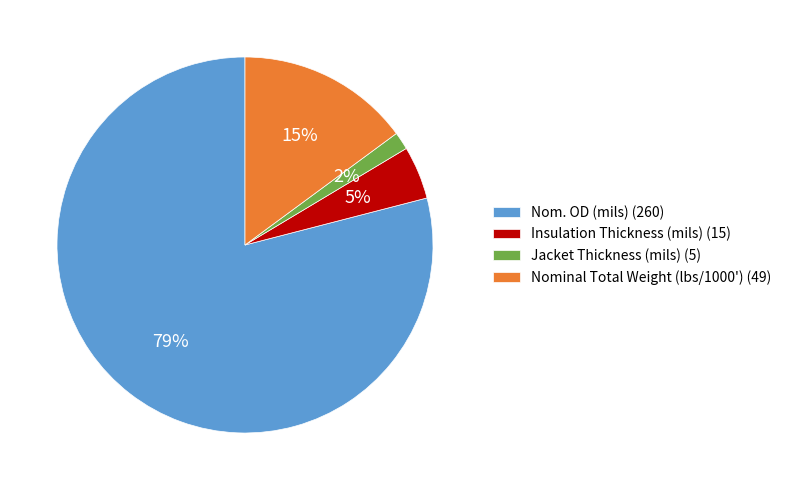

Is the sum of Insulation Thickness (mils) (15) and Nominal Total Weight (lbs/1000') (49) greater than half?

No